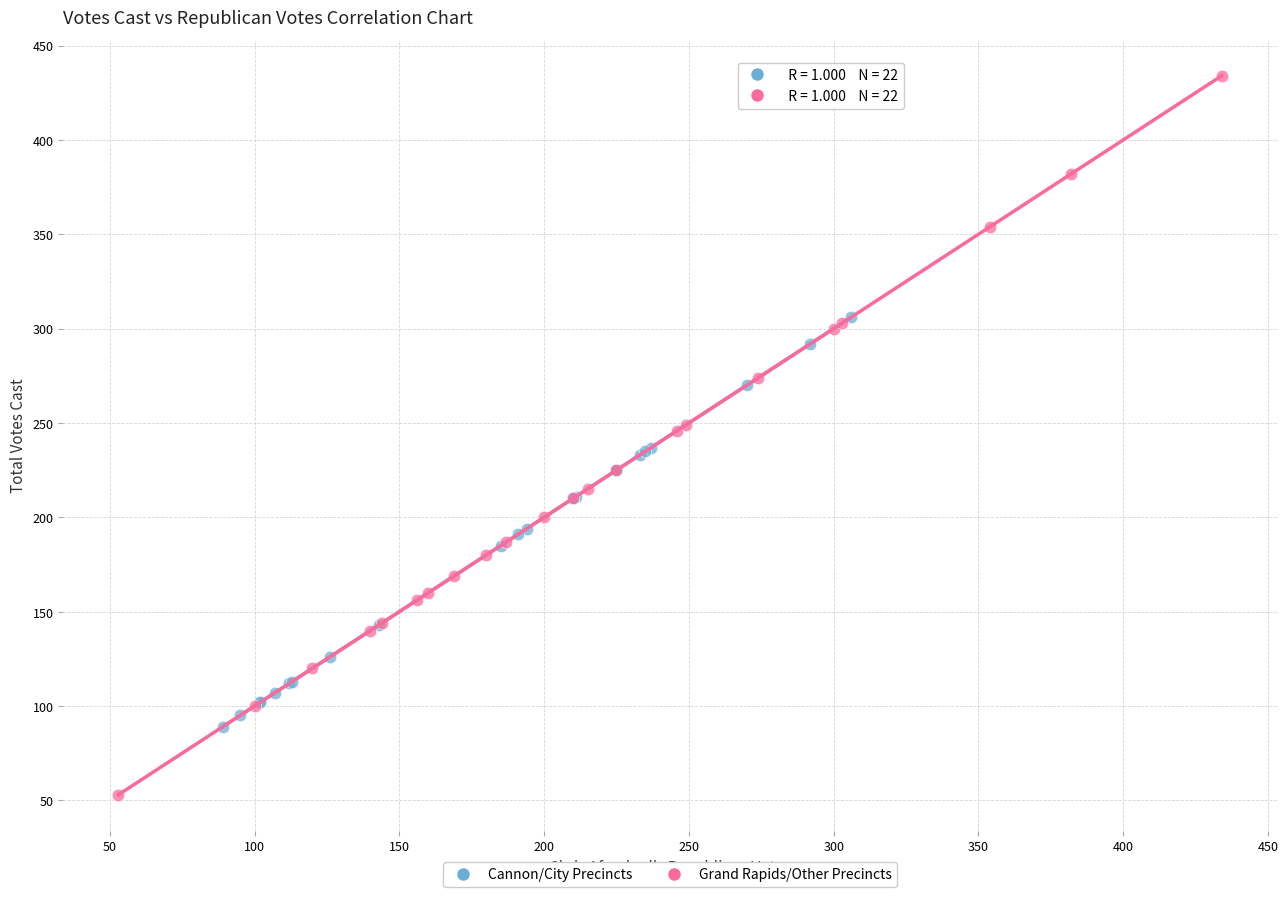

Which series contains the lowest Y value?

Grand Rapids/Other Precincts